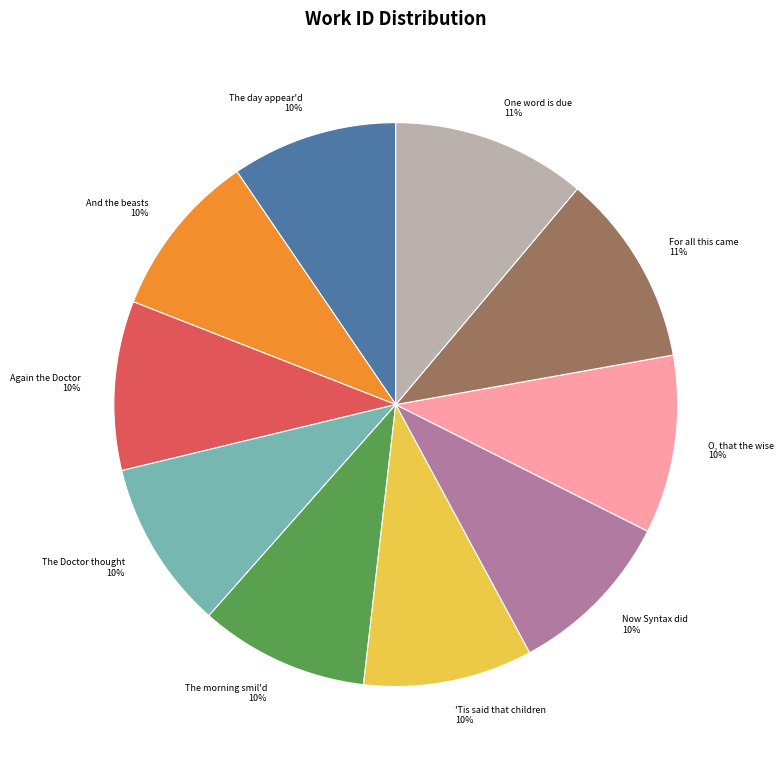

To the nearest percent, what is the difference between the The Doctor thought and One word is due slice percentages?

1%